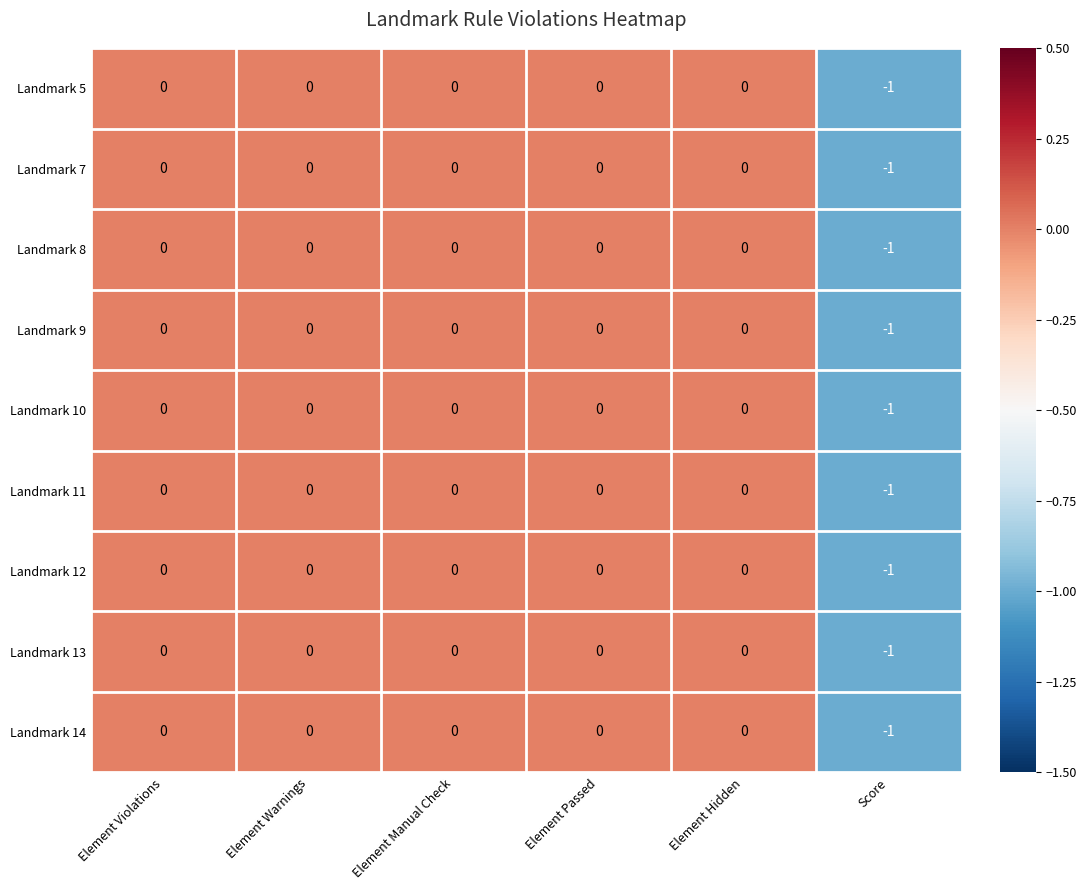

Is it true that Landmark 5 equals 0 at Element Hidden?

True